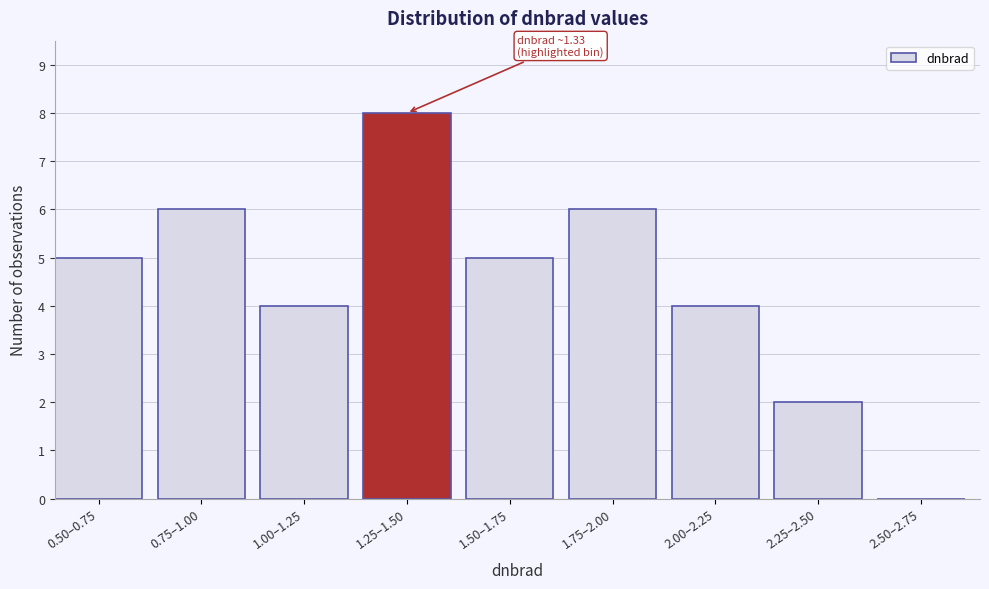

Reading right to left, list all the values displayed in this chart.

2.50–2.75=0	2.25–2.50=2	2.00–2.25=4	1.75–2.00=6	1.50–1.75=5	1.25–1.50=8	1.00–1.25=4	0.75–1.00=6	0.50–0.75=5